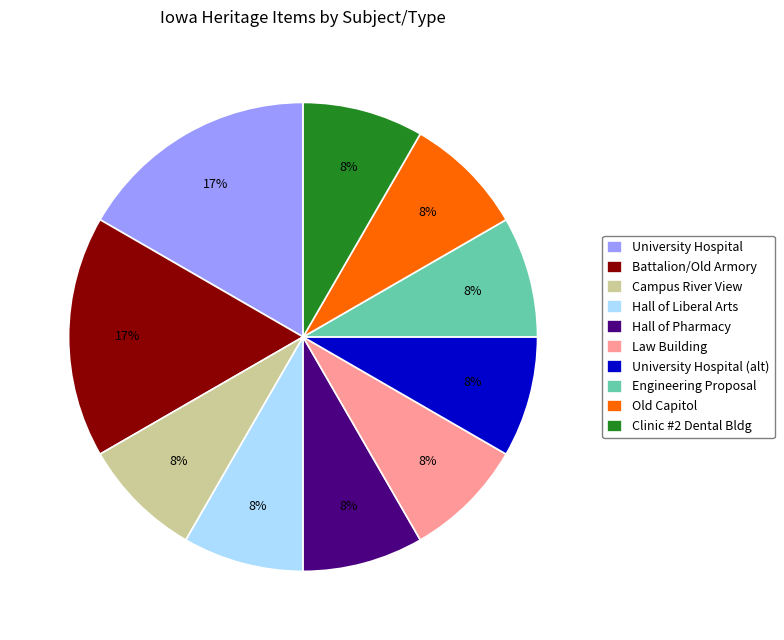

Do Clinic #2 Dental Bldg and Hall of Pharmacy together represent more than half of the pie?

No